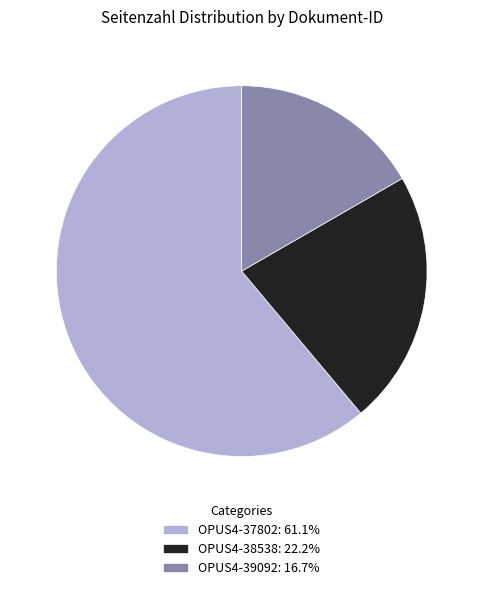

Combined, do OPUS4-38538: 22.2% and OPUS4-39092: 16.7% account for over 50%?

No